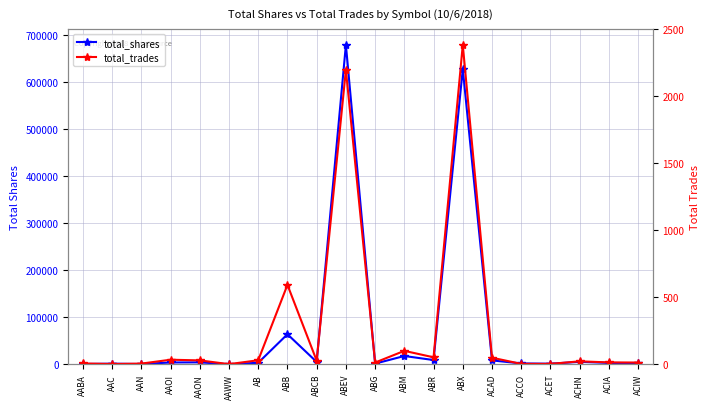

Rank the series at AAOI from highest to lowest value.

total_shares, total_trades